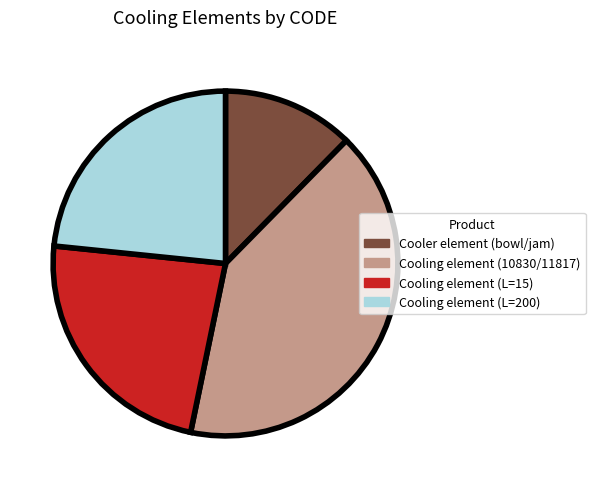

Is there any slice that represents more than half of the pie?

No